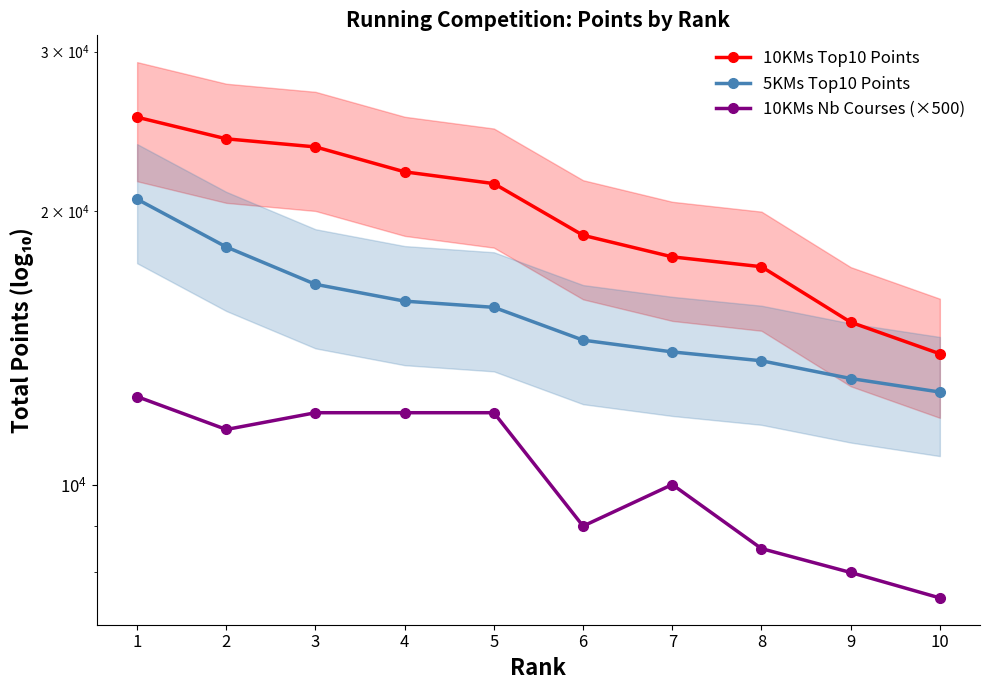

What are all the series names shown in the legend?

10KMs Top10 Points, 5KMs Top10 Points, 10KMs Nb Courses (×500)